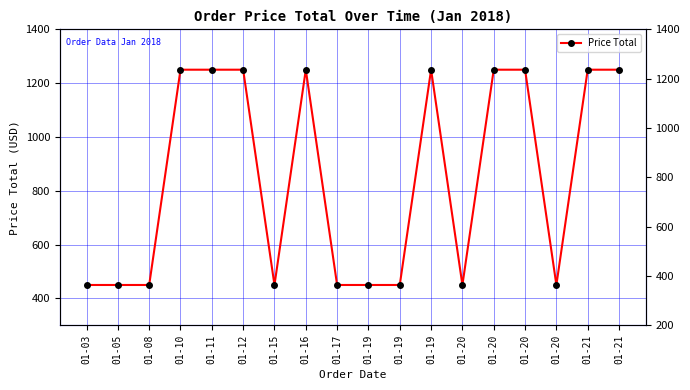

At which category does the chart reach its minimum across all series?

01-03